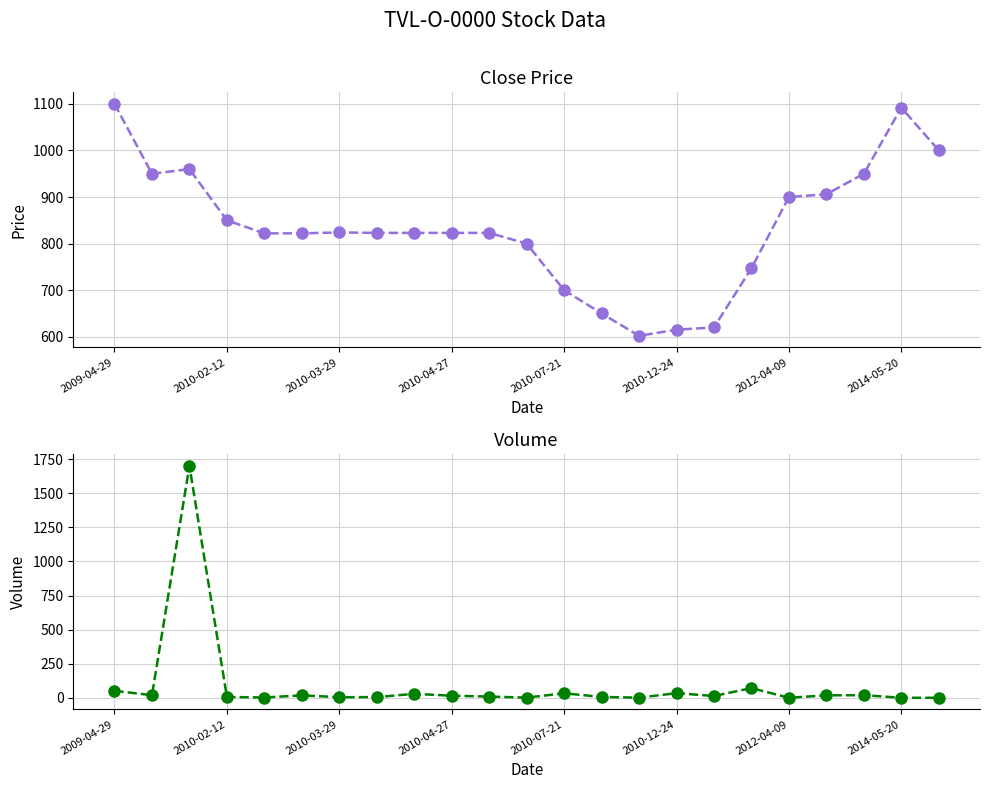

What position from the left is 16?

17